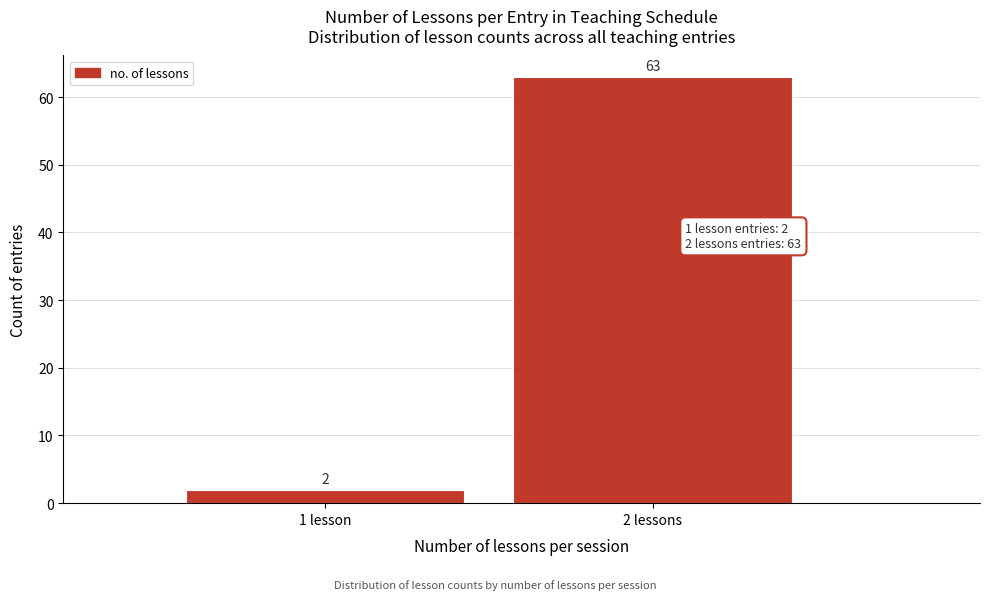

Reading left to right, what are all the values shown in this chart?

1 lesson=2	2 lessons=63